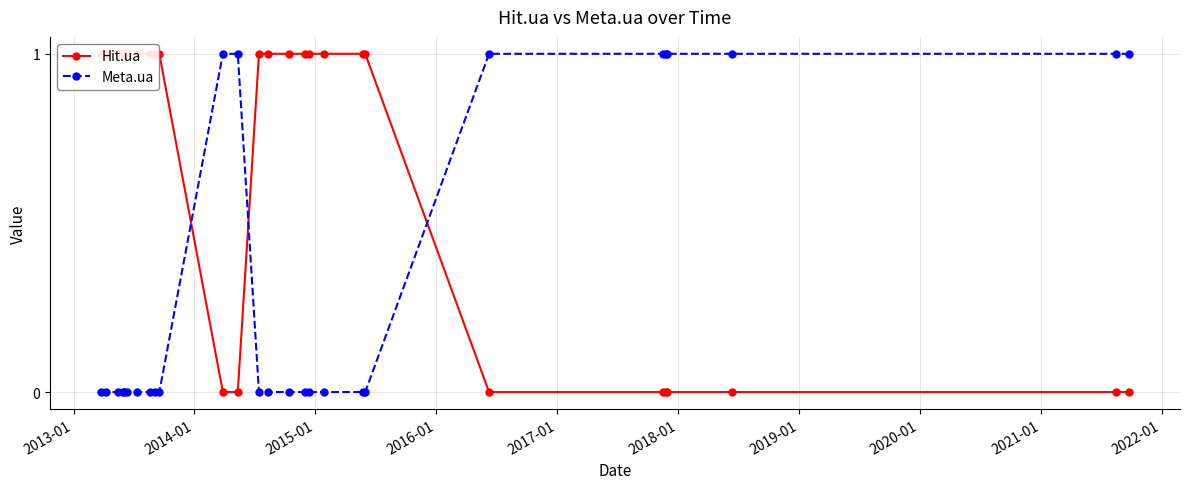

Is this an area chart (filled region under the line)?

No